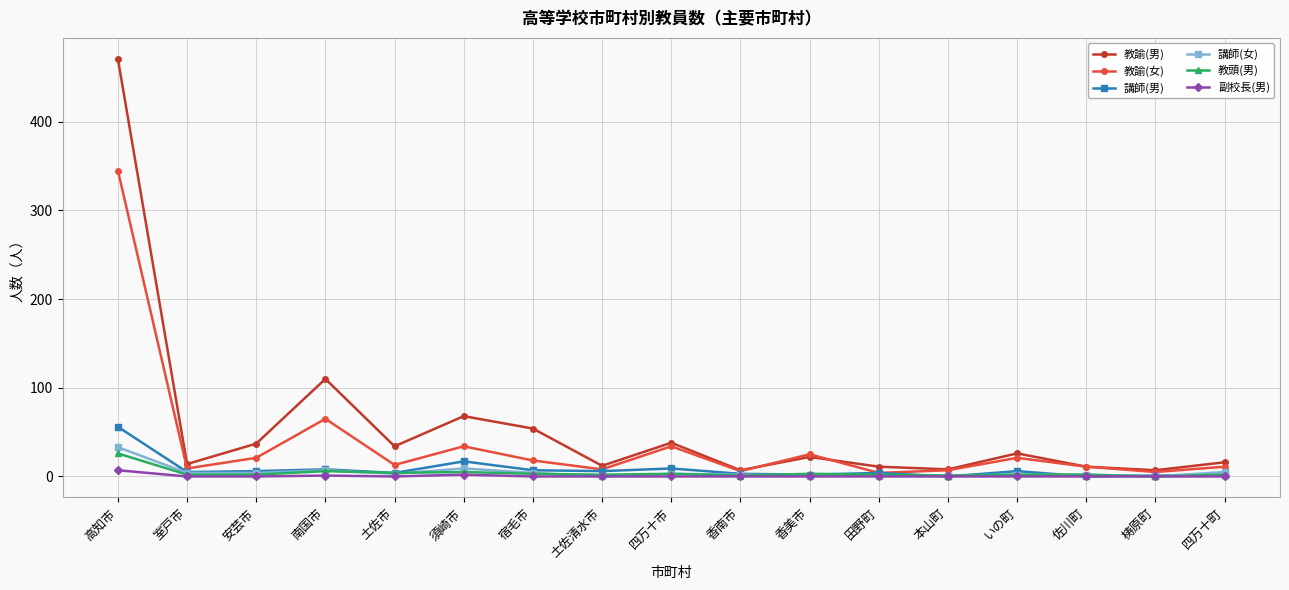

True or false: 講師(男) has more than 2 interior local peaks.

True